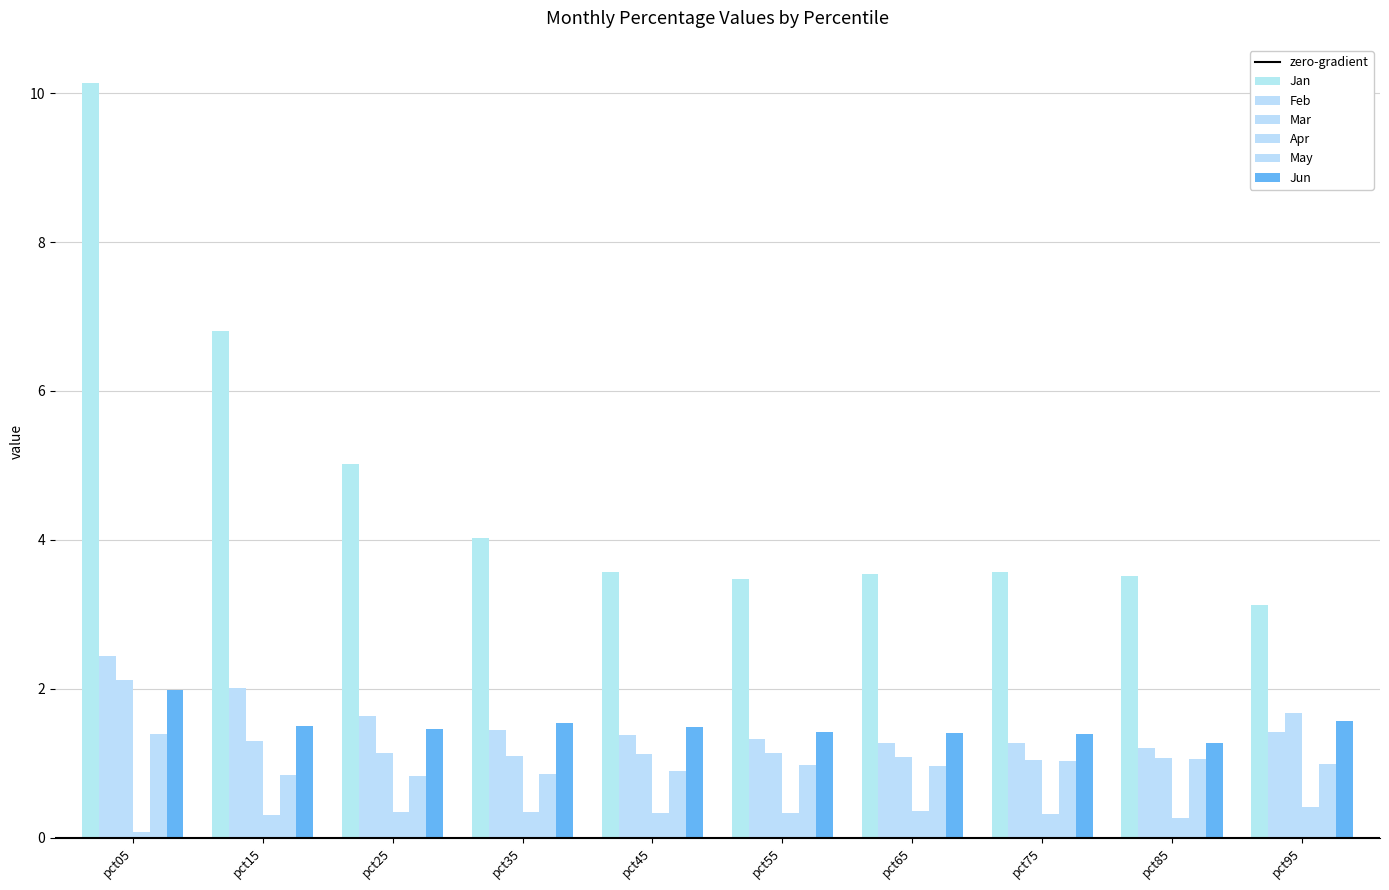

Are the bars grouped side by side (vs. stacked)?

Yes